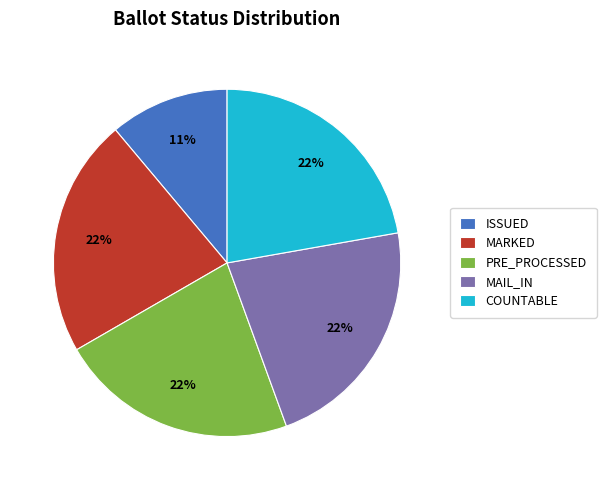

The MAIL_IN slice represents 35% of the pie. True or false?

False